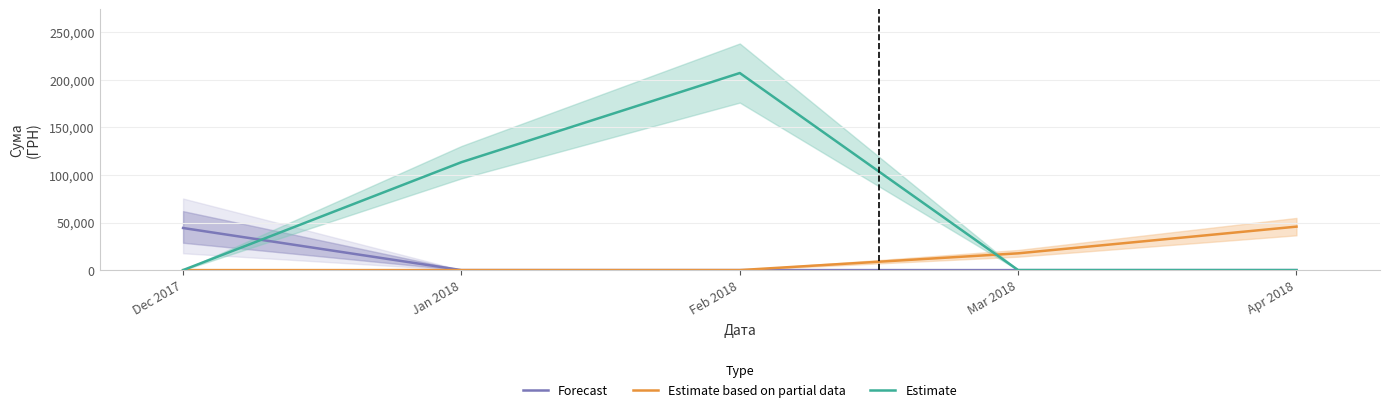

Where is Estimate based on partial data nearest to the value 22855?

Mar 2018